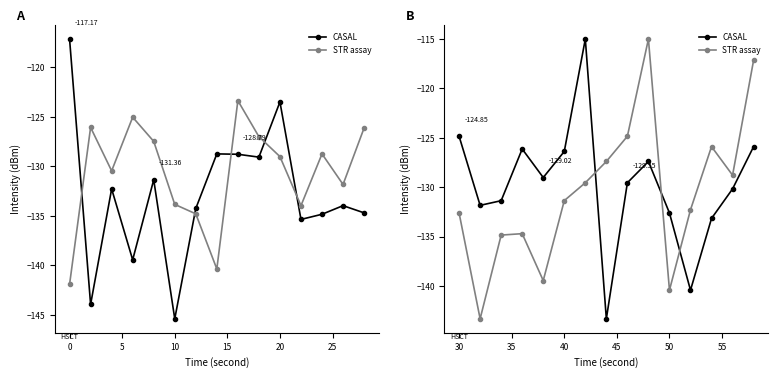

True or false: CASAL has a value of -200.8 at 30.

False